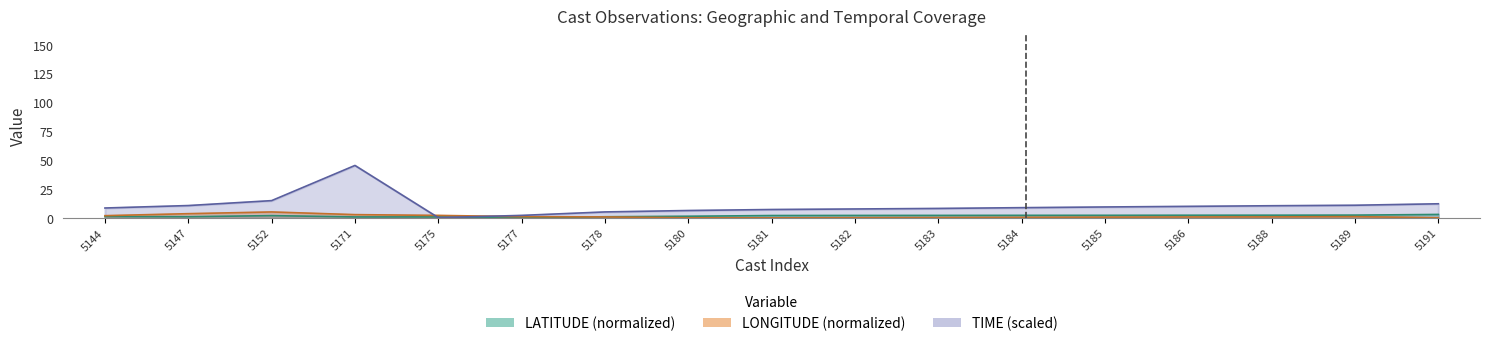

How many lines are shown in the chart?

3